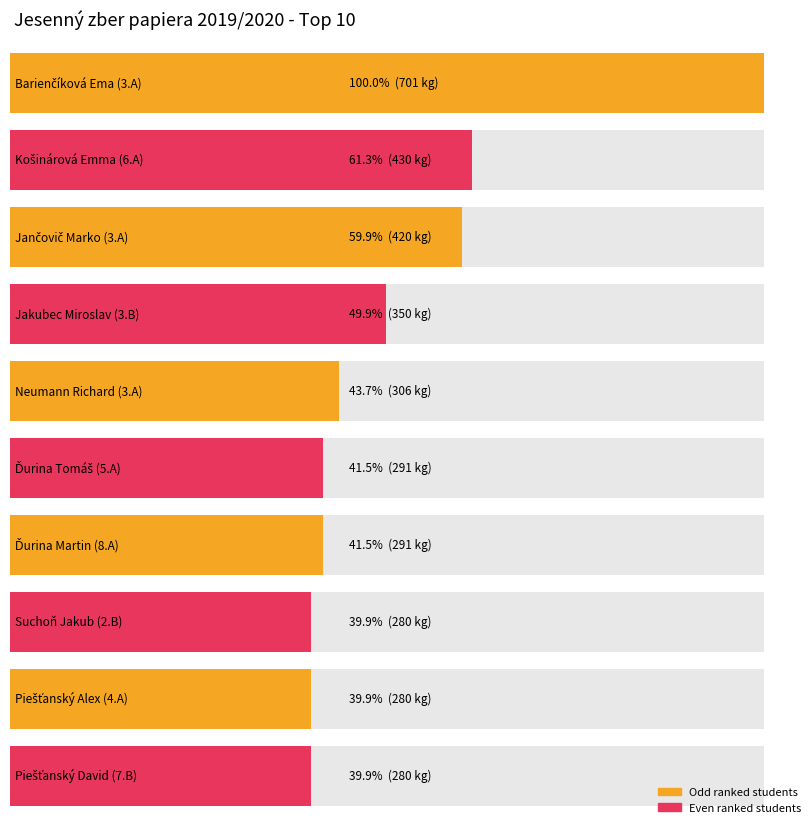

What is the sum of all values?

3629